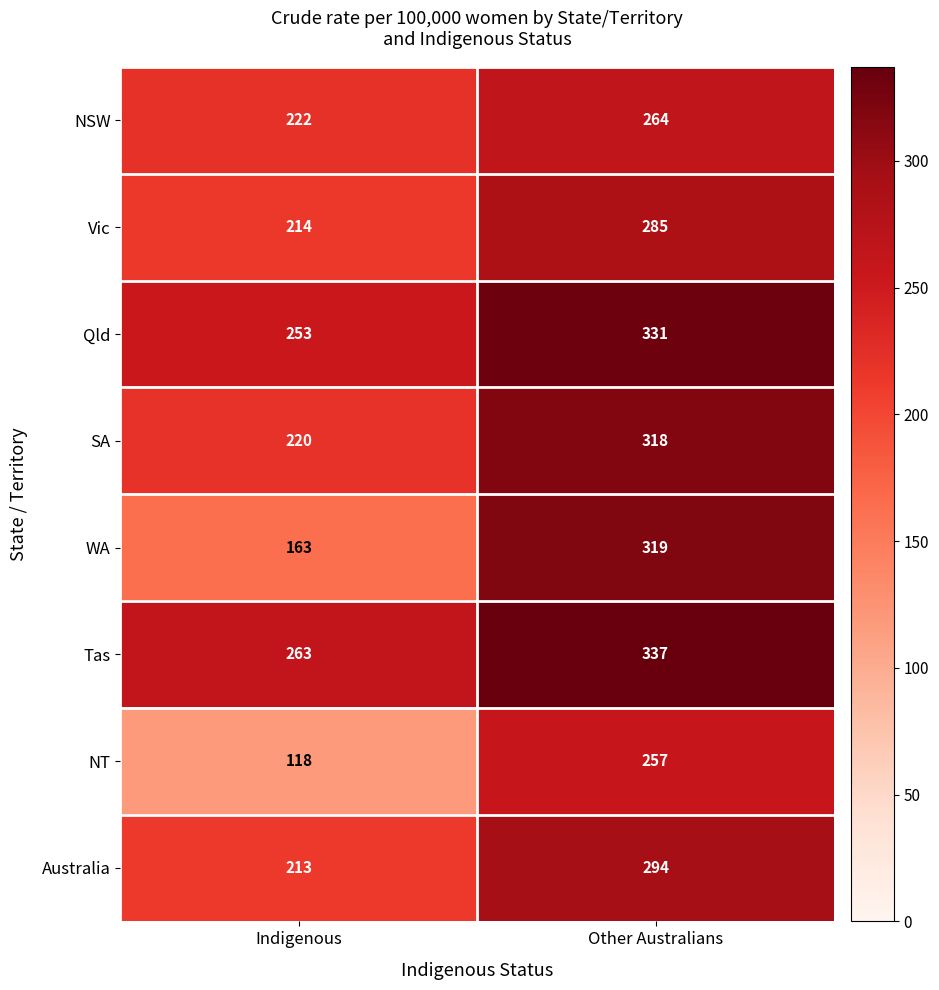

The value of Qld at Indigenous is 434. True or false?

False